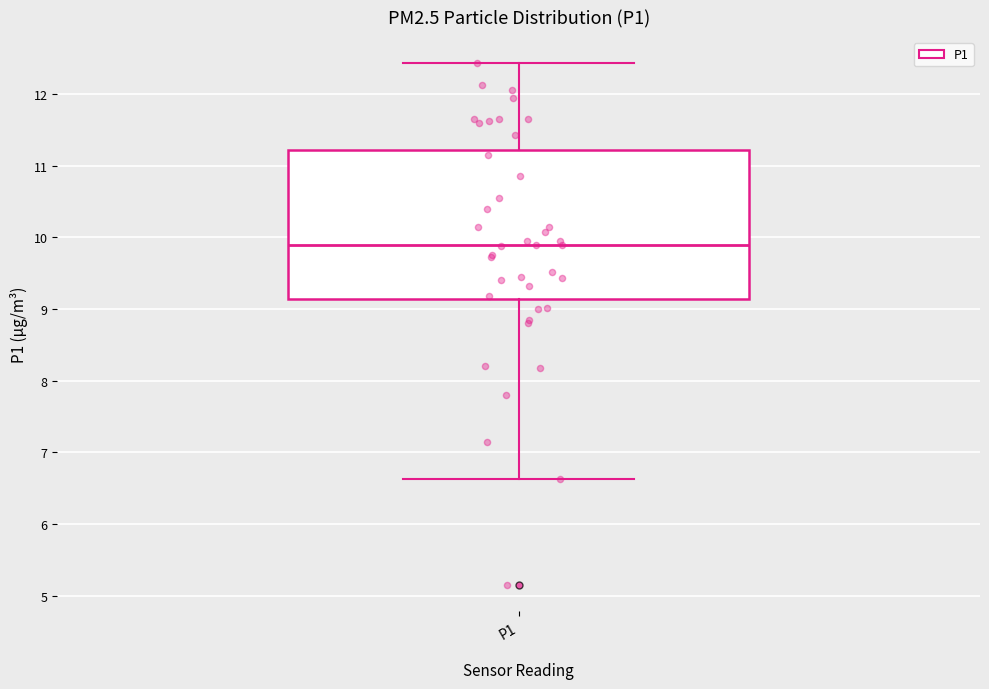

Transcribe this box plot: give where the median line is, the range the box spans, and where the two whiskers end, as read against the y-axis. The values are not printed on the chart, so give them approximately, as read against the axis.

median 9.9, box 9.1 to 11.2, whiskers 6.6 to 12.4